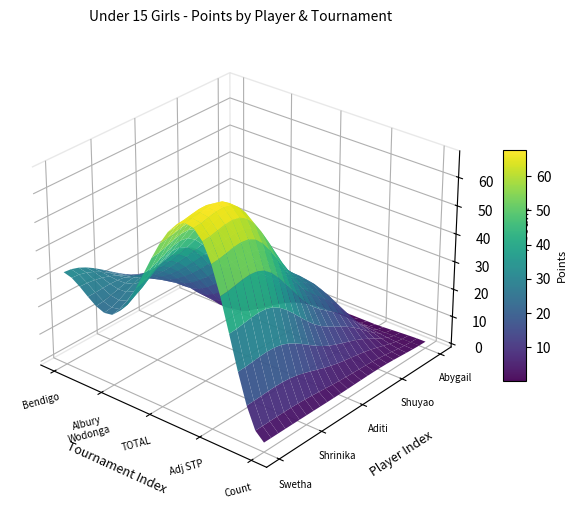

Reading left to right, what are all the values shown in this chart?

Swetha Sundaresan: 32	24	56	56	2
Shrinika Hariprasad: 24	32	56	56	2
Aditi Ajith: 16	16	32	32	2
Shuyao Sabrina Dong: 16	0	16	16	2
Abygail Xiao: 0	0	0	0	1